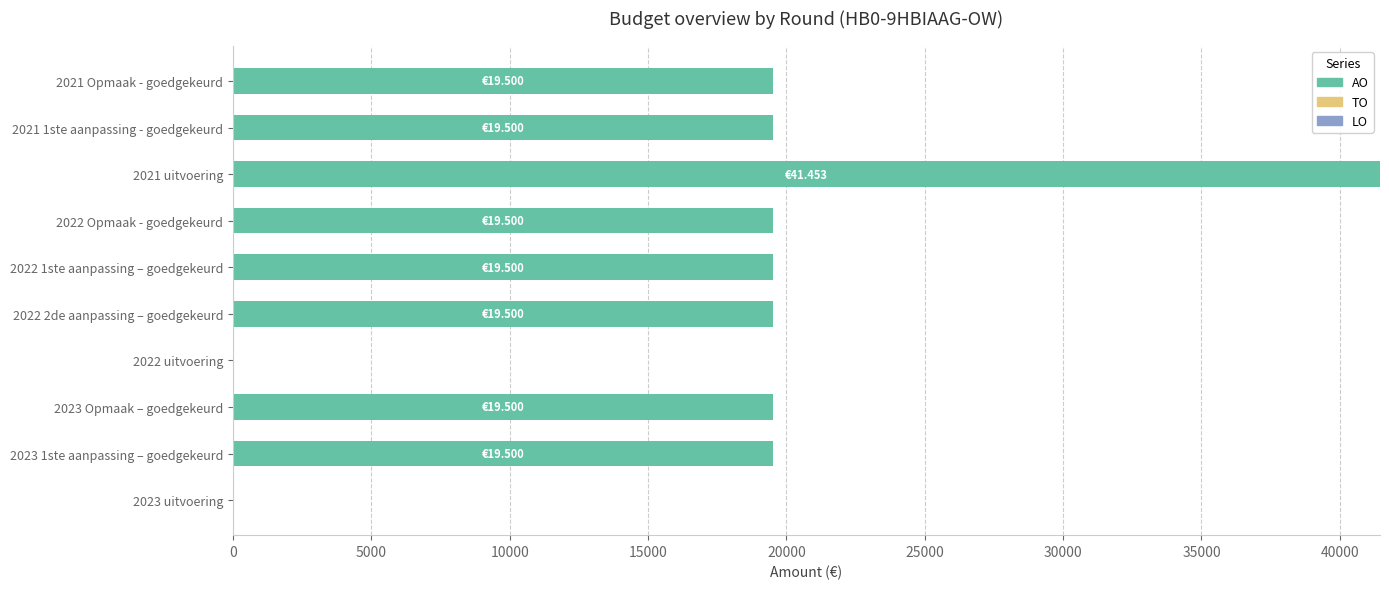

What is the sum of the values at 2023 uitvoering and 2021 uitvoering?

41453